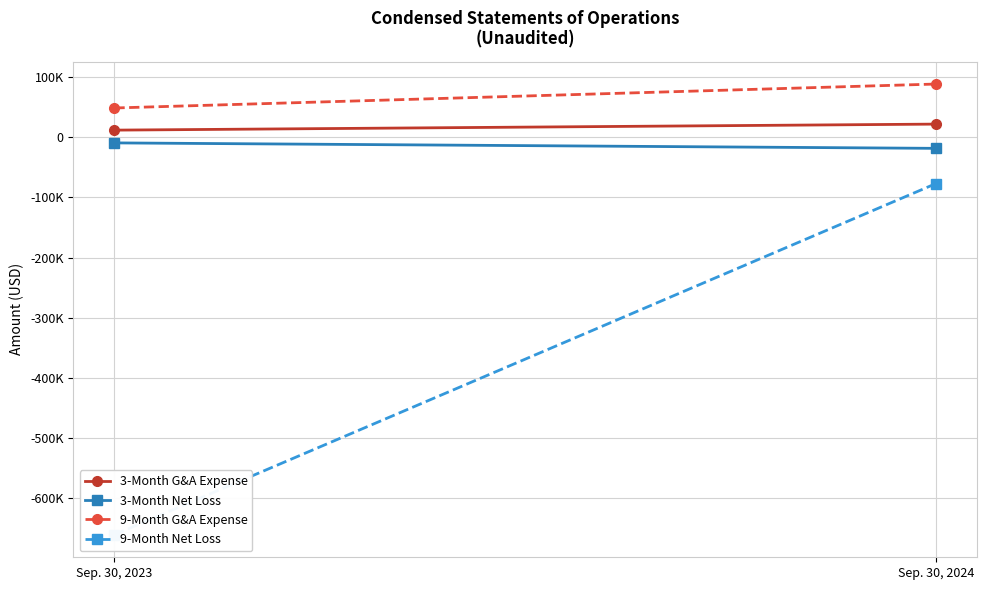

What value does the 3-Month G&A Expense series have at Sep. 30, 2023, to the nearest 50?

12150